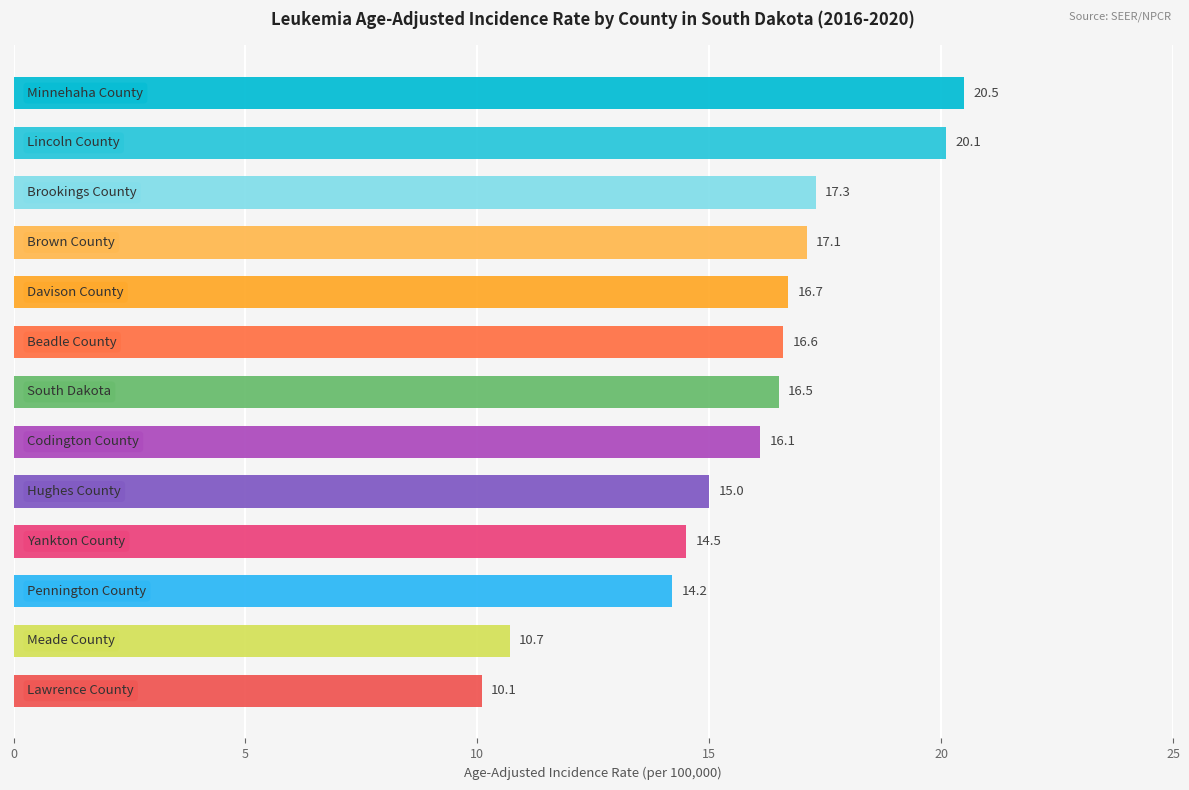

Reading bottom to top, list all the values displayed in this chart.

10.1	10.7	14.2	14.5	15.0	16.1	16.5	16.6	16.7	17.1	17.3	20.1	20.5